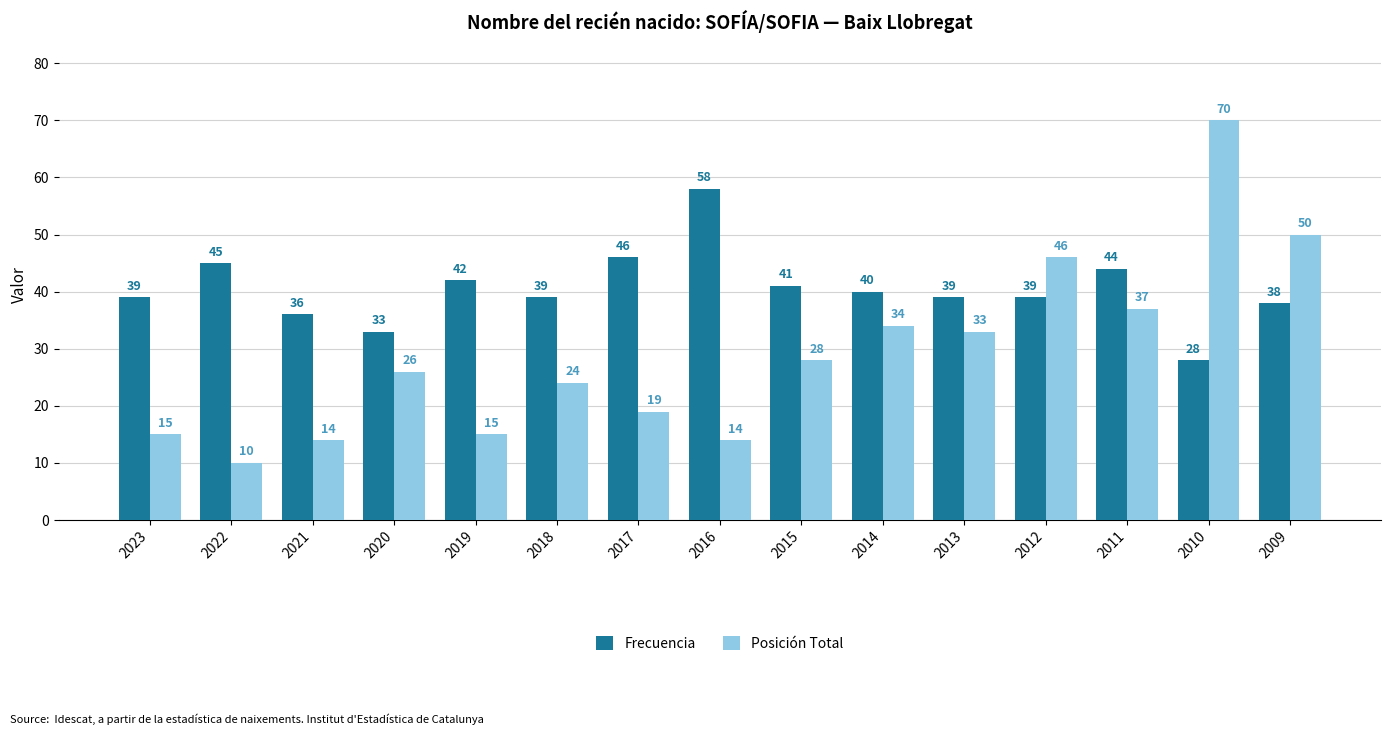

What is the average value of the Posición Total series?

29